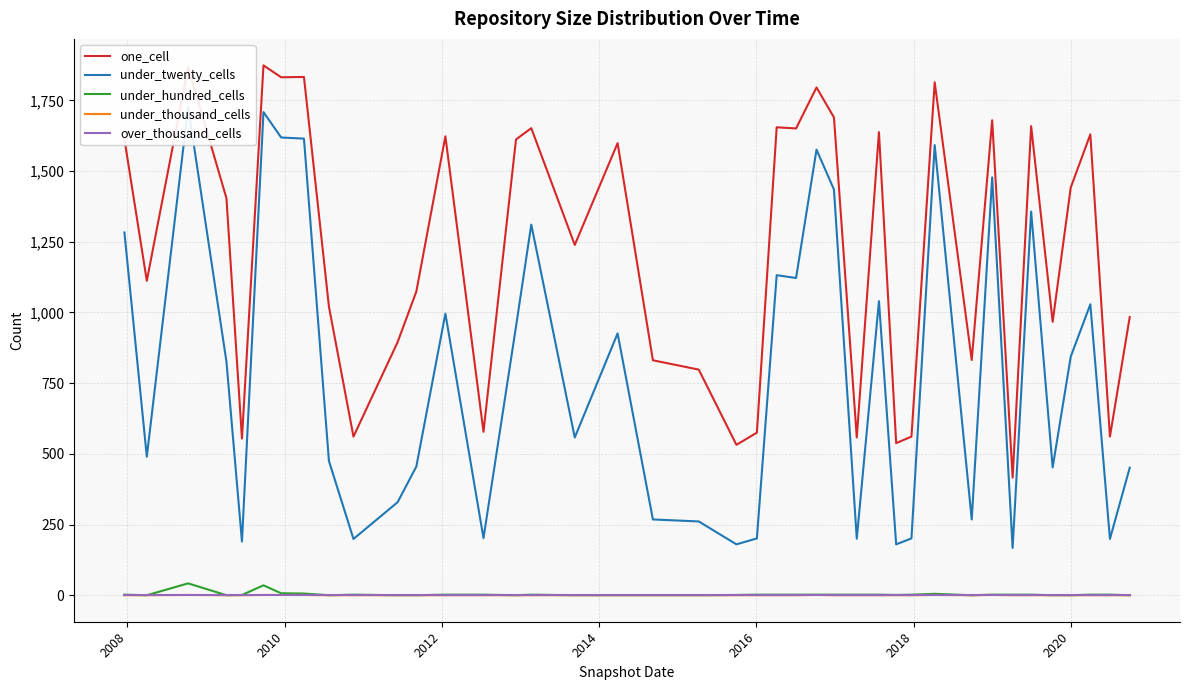

What is the difference between the maximum and minimum values in the one_cell series?

1458